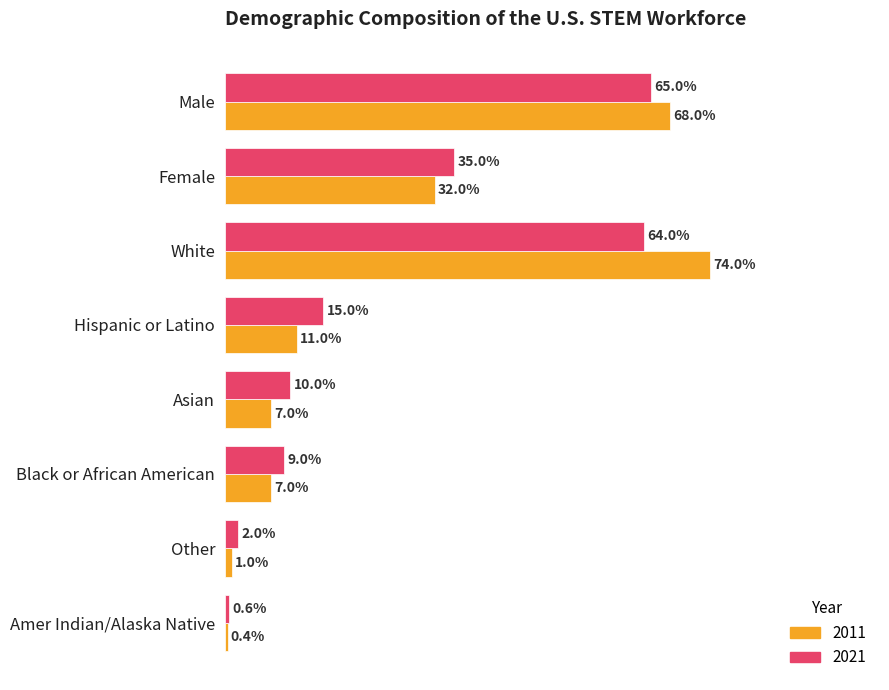

What is the value of the 2021 bar at the 6th from the left?

0.1